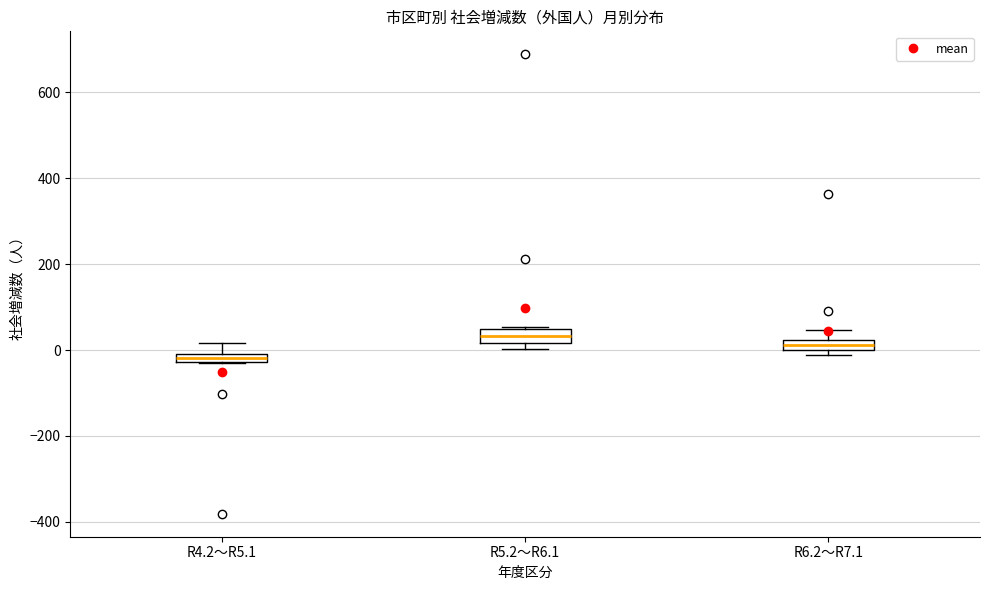

Which box has the highest median line?

R5.2～R6.1